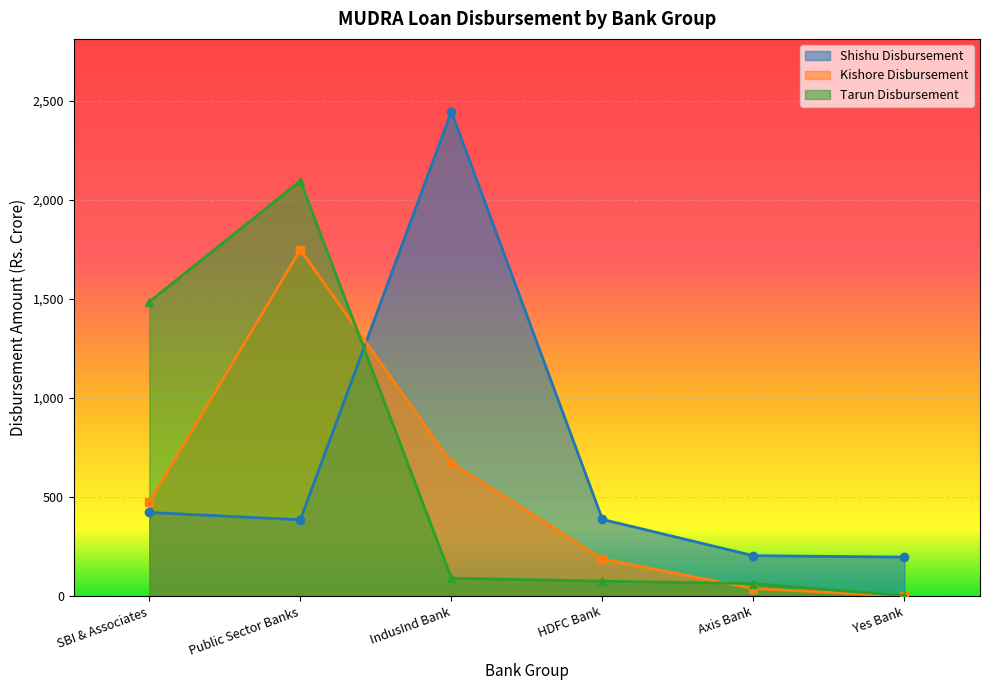

Is it true that Tarun (No Of A/Cs) equals 120.8 at HDFC Bank?

False